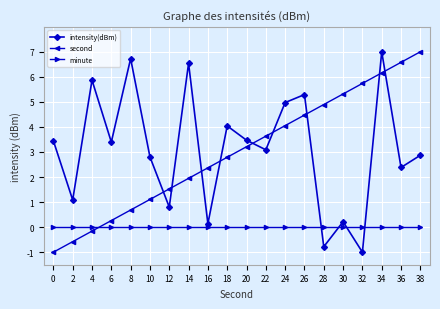

What is the total value across all series at 38?

9.9